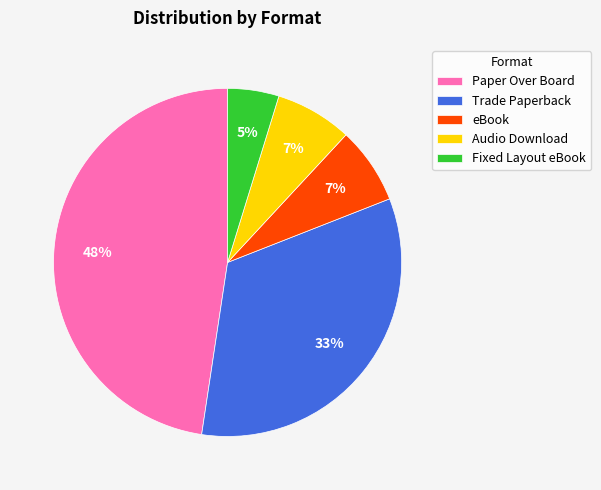

Combined, do Fixed Layout eBook and Paper Over Board account for over 50%?

Yes